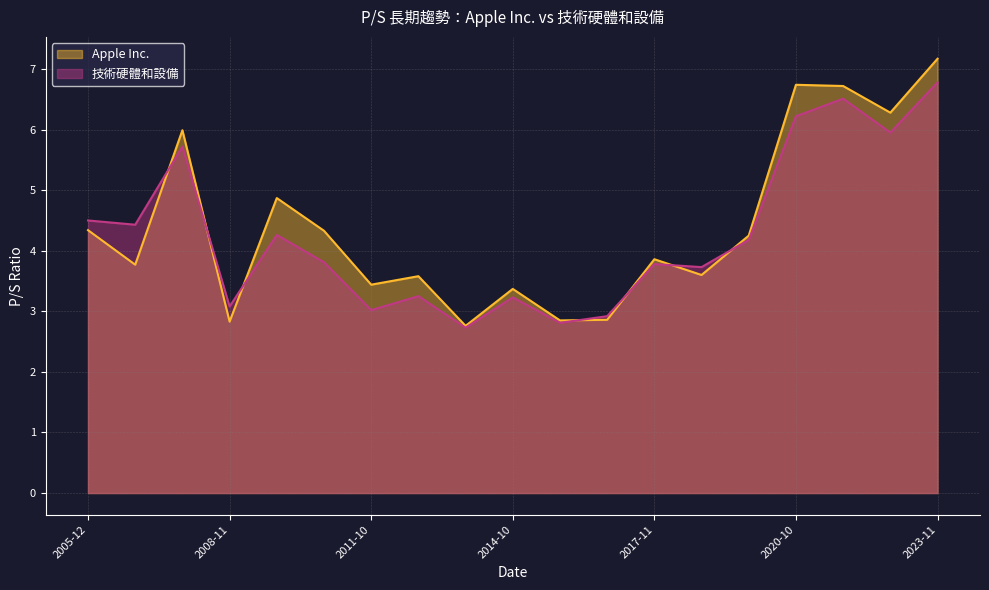

List the series in order of their peak value, highest first.

Apple Inc., 技術硬體和設備